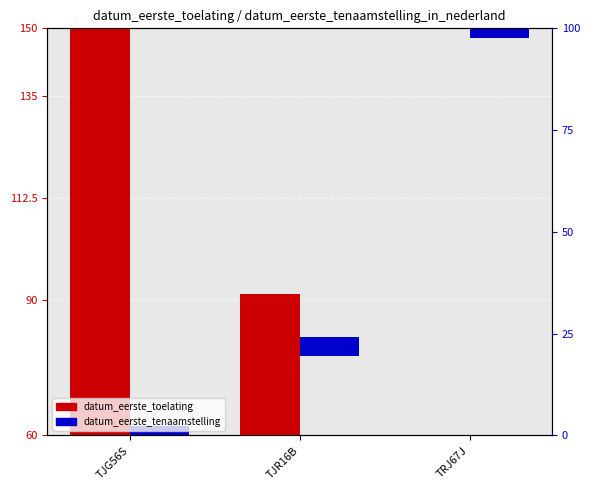

What is the label of the 2nd bar from the right?

TJR16B